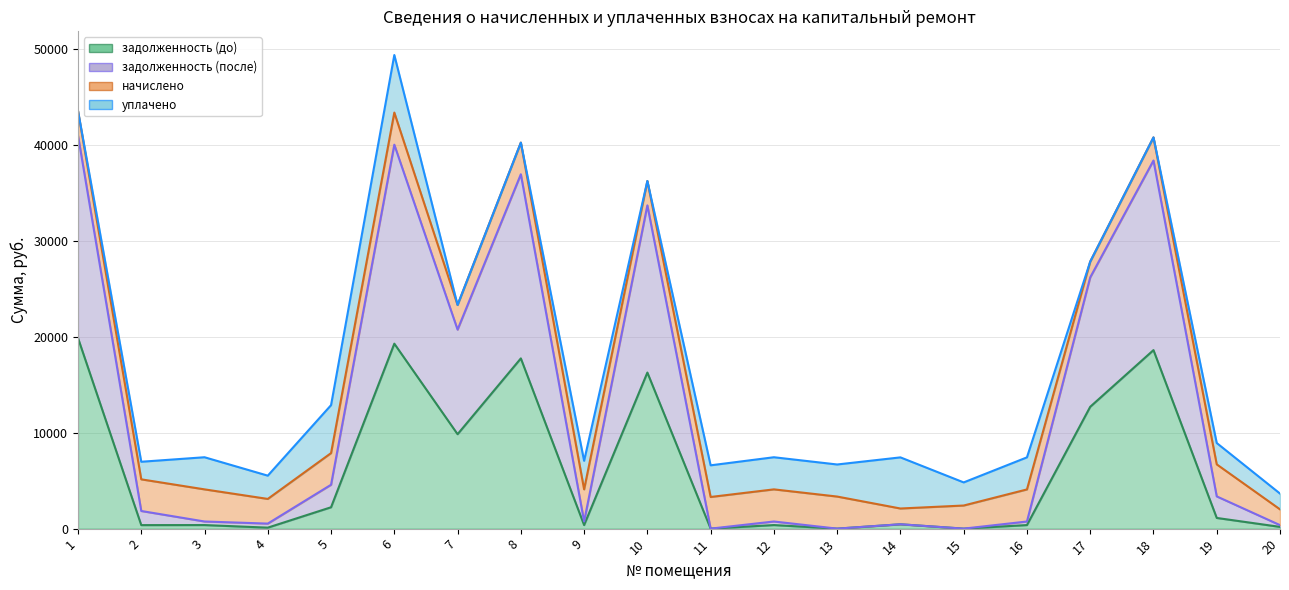

True or false: задолженность (после) and задолженность (до) intersect in this chart.

False